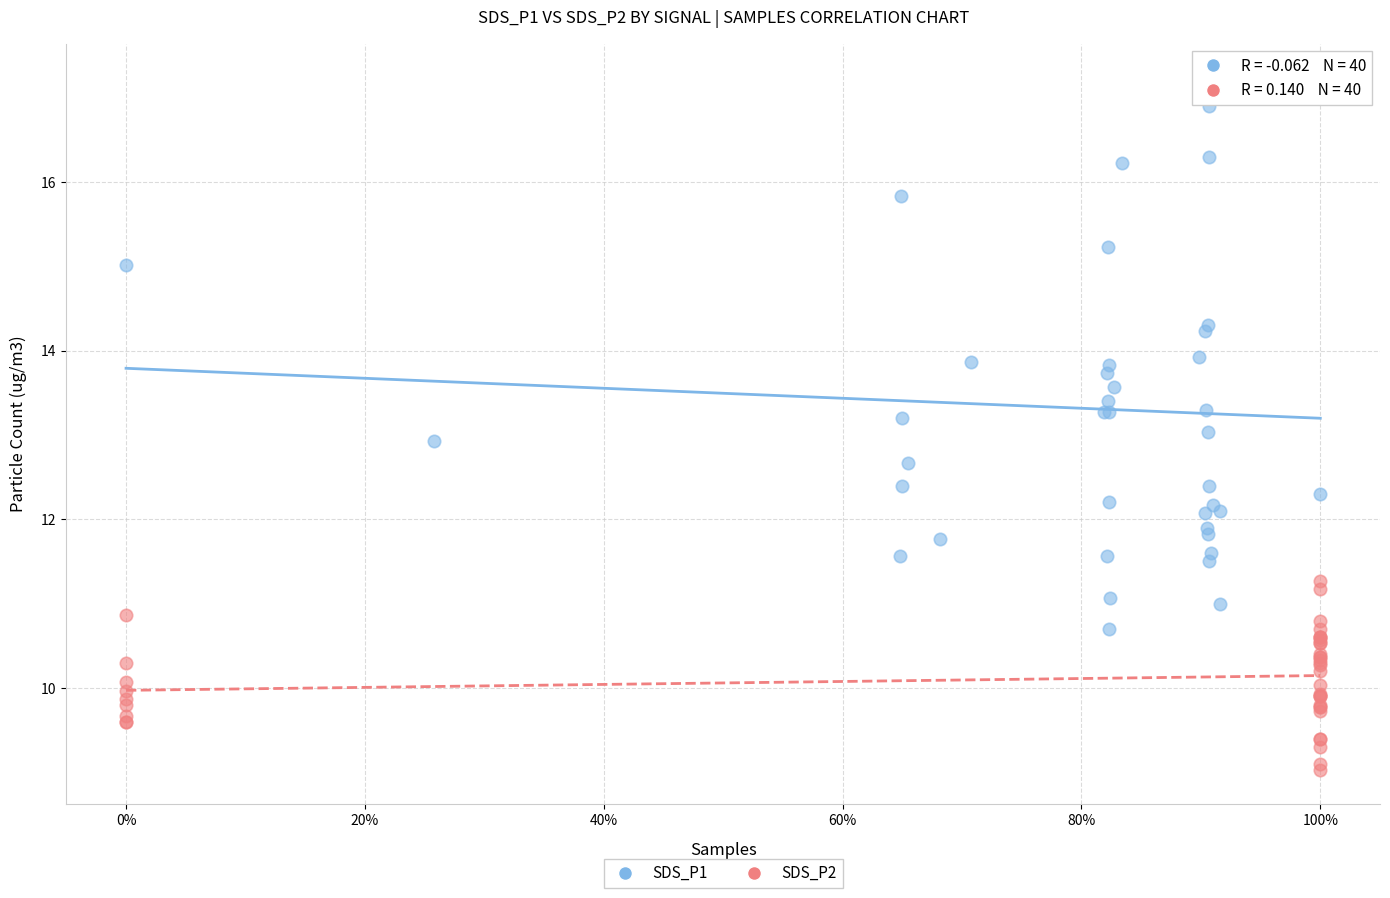

Which series contains the highest Y value?

SDS_P1